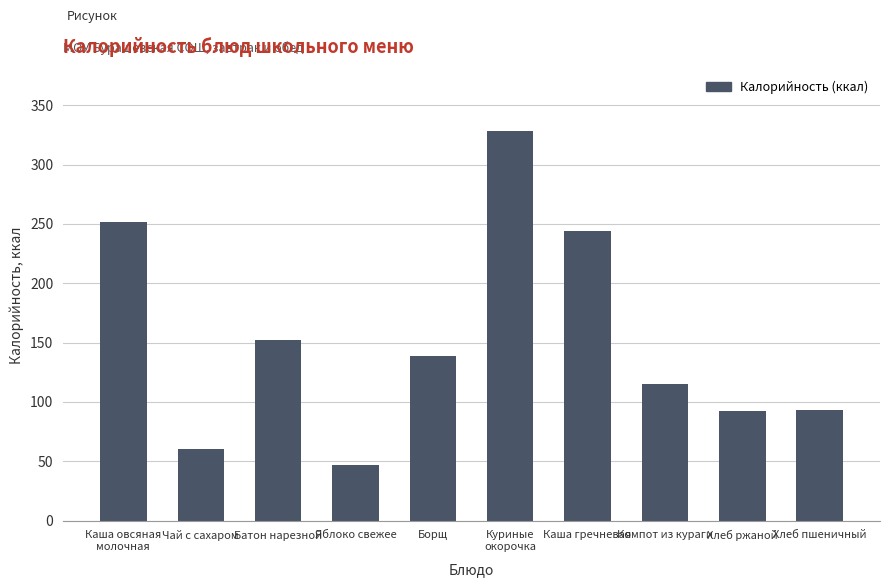

The value at Борщ is 67.6. True or false?

False